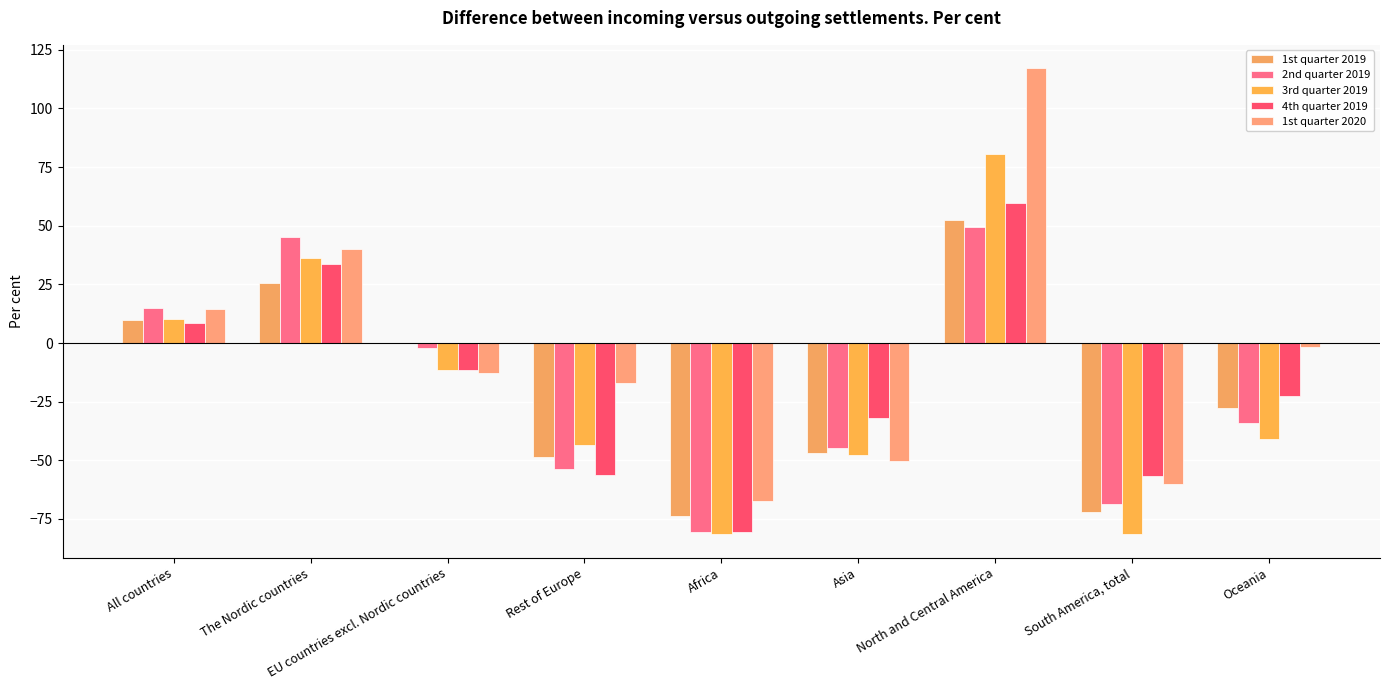

Does the chart contain stacked bars?

No